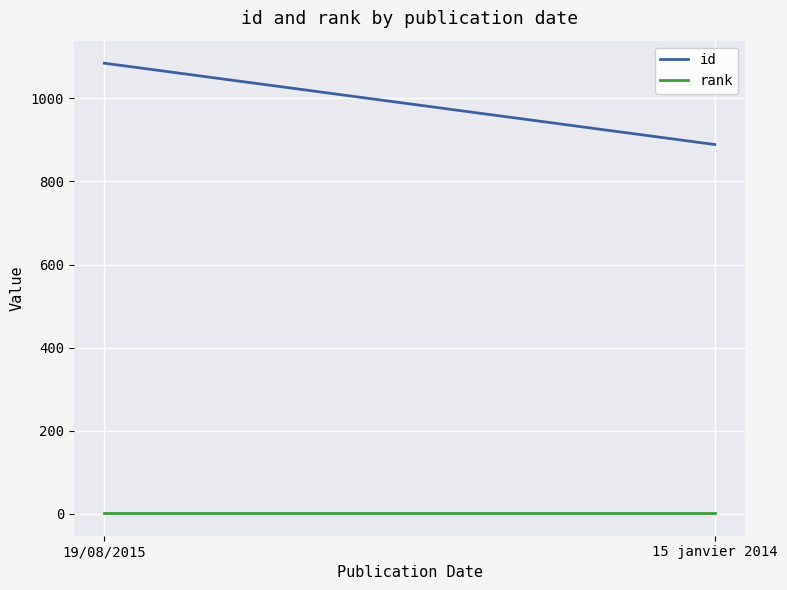

What is the label of the 1st point from the right?

15 janvier 2014